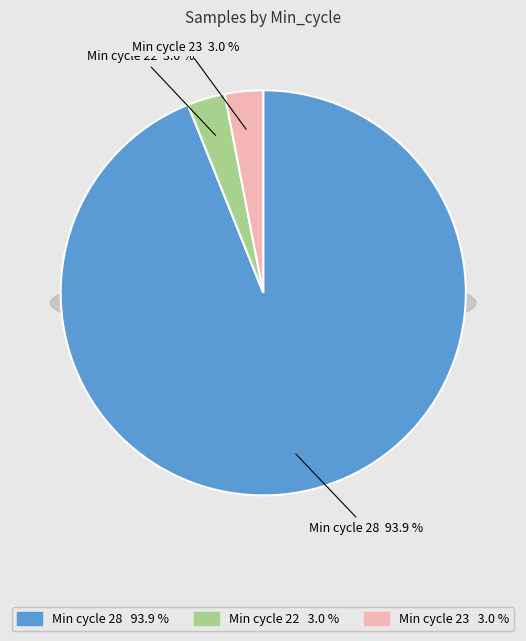

Is 28 the majority of the pie?

No